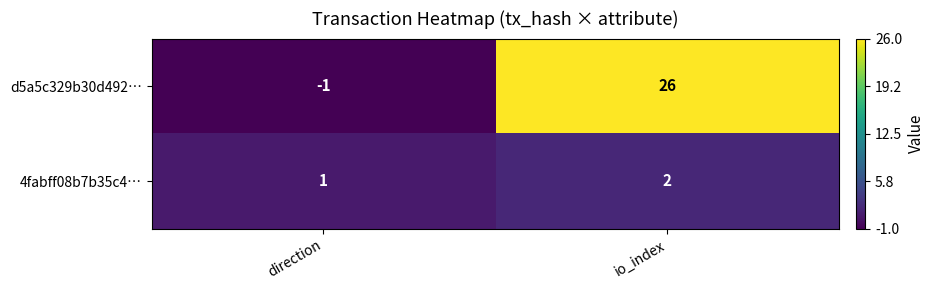

At which label does 4fabff08b7b35c4… reach its peak?

io_index